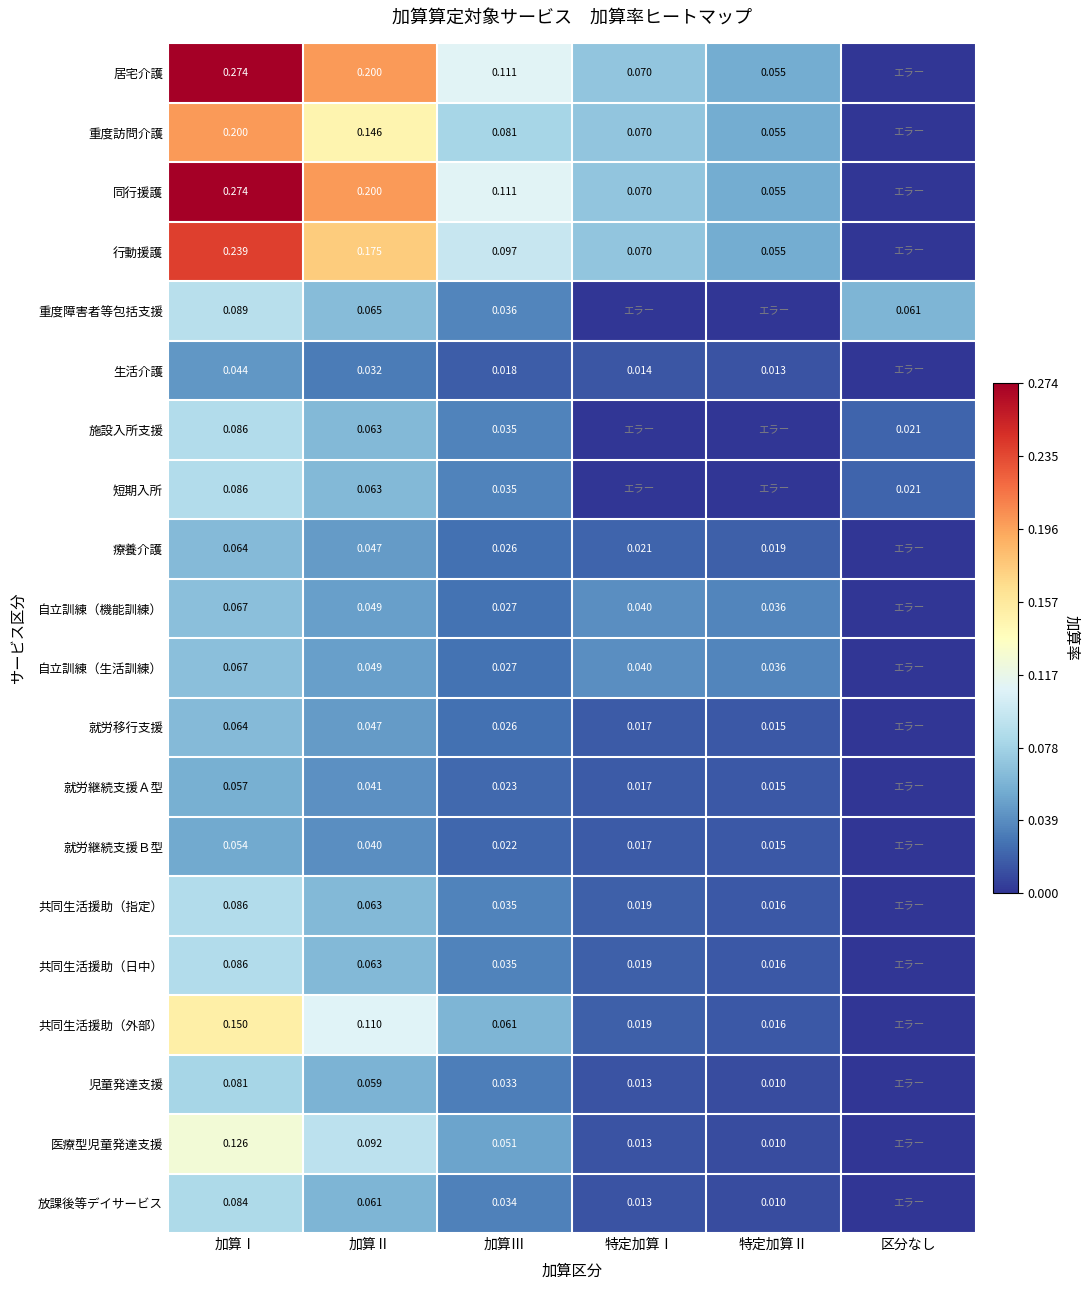

Is the value of 医療型児童発達支援 at 特定加算Ⅰ greater than the value of 行動援護 at 特定加算Ⅰ?

No